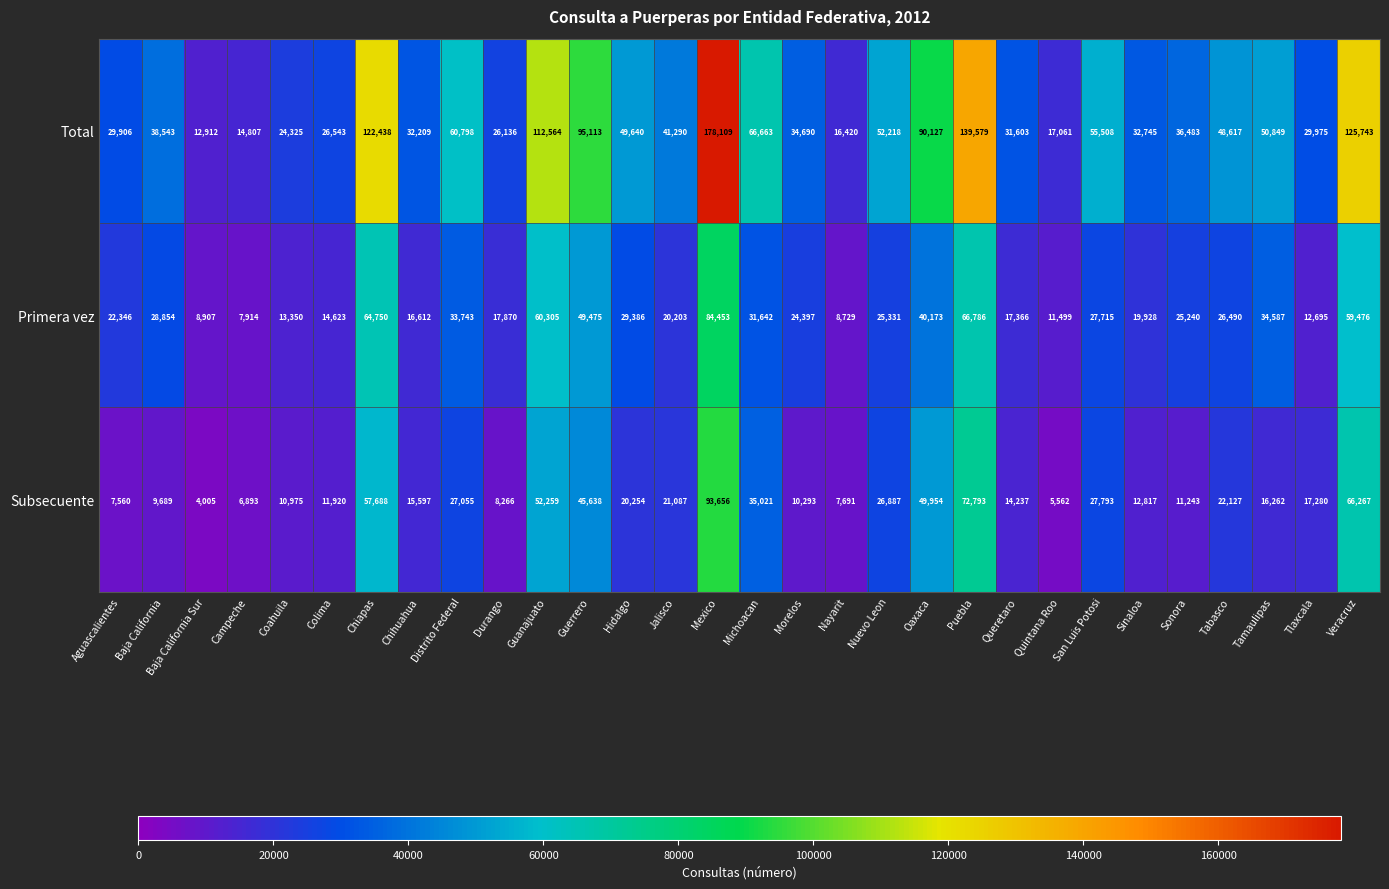

The value of Primera vez at Morelos is 24397. True or false?

True